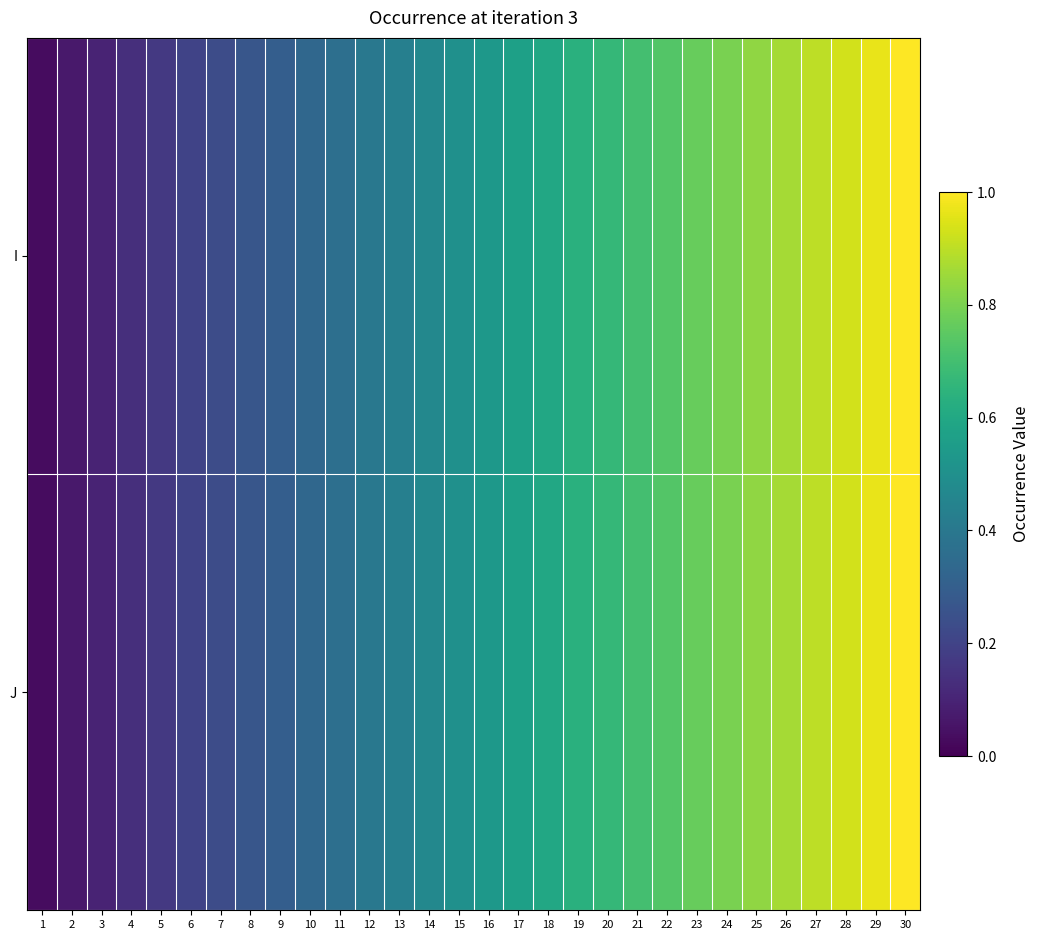

Reading left to right, what are all the values shown in this chart?

I: 1=0.0	2=0.1	3=0.1	4=0.1	5=0.2	6=0.2	7=0.2	8=0.3	9=0.3	10=0.3	11=0.4	12=0.4	13=0.4	14=0.5	15=0.5	16=0.5	17=0.6	18=0.6	19=0.6	20=0.7	21=0.7	22=0.7	23=0.8	24=0.8	25=0.8	26=0.9	27=0.9	28=0.9	29=1.0	30=1.0
J: 1=0.0	2=0.1	3=0.1	4=0.1	5=0.2	6=0.2	7=0.2	8=0.3	9=0.3	10=0.3	11=0.4	12=0.4	13=0.4	14=0.5	15=0.5	16=0.5	17=0.6	18=0.6	19=0.6	20=0.7	21=0.7	22=0.7	23=0.8	24=0.8	25=0.8	26=0.9	27=0.9	28=0.9	29=1.0	30=1.0